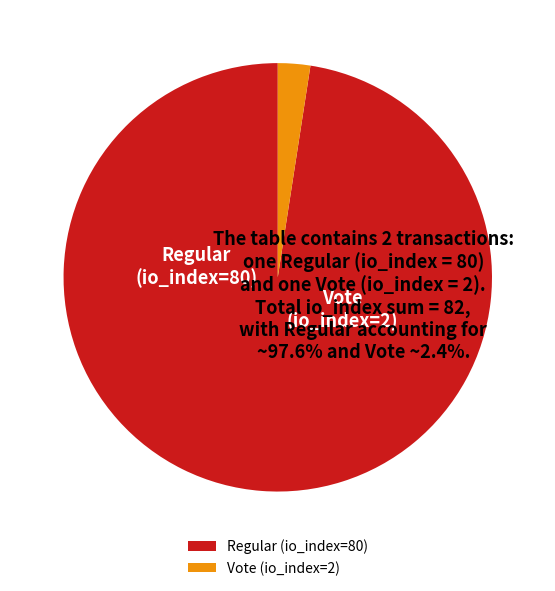

Which slice is the largest?

Regular (io_index=80)